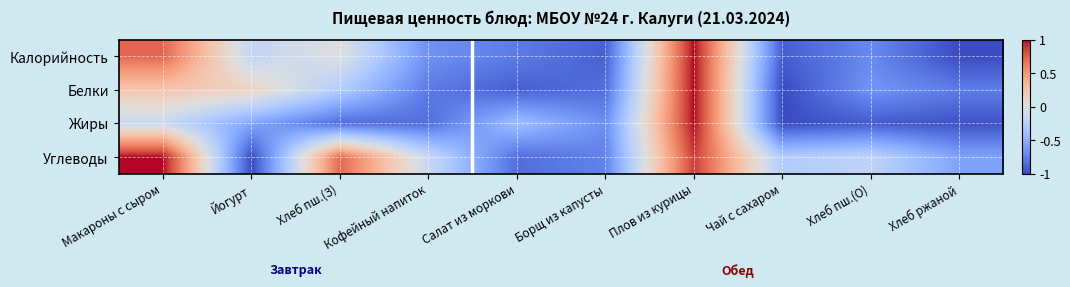

At Хлеб пш.(О), list the series in order from smallest to largest.

Жиры, Калорийность, Белки, Углеводы